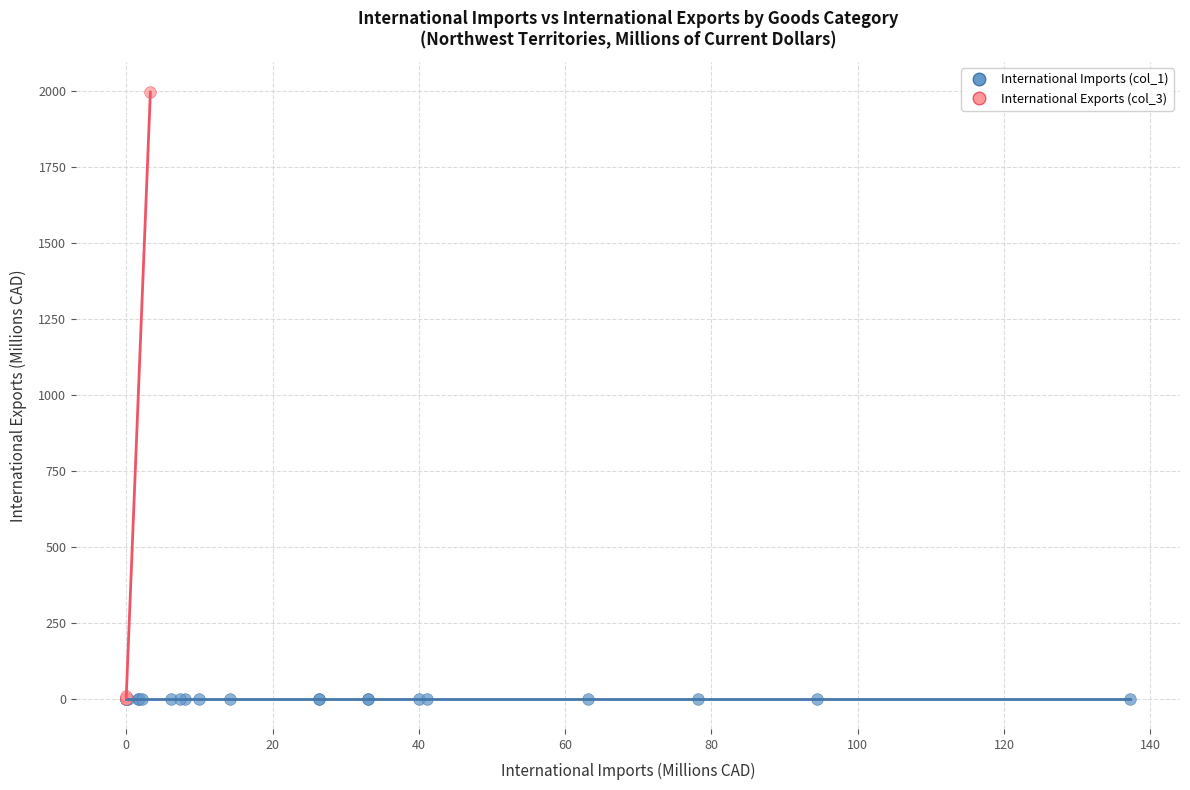

What are all the series names shown in the legend?

International Imports (col_1), International Exports (col_3)